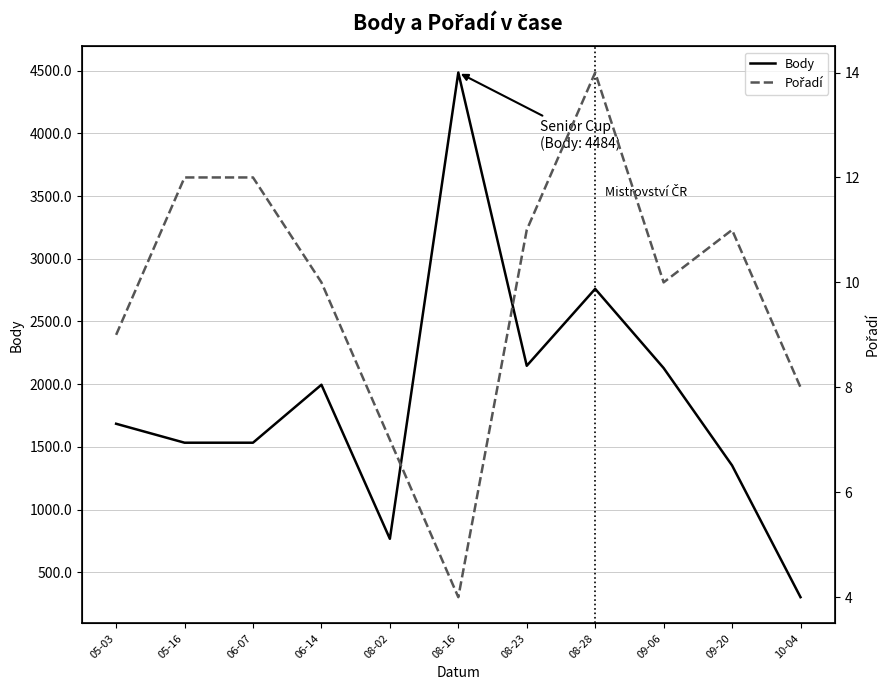

What is the minimum value for Body?

303